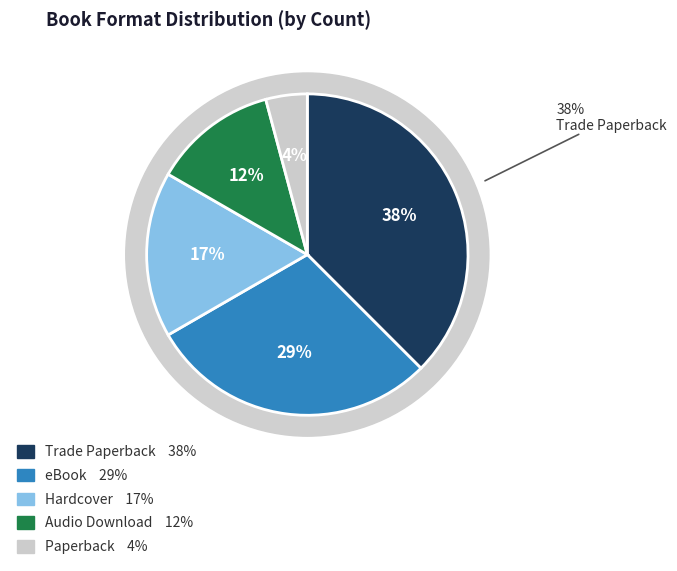

Rank the categories by value from lowest to highest.

Paperback, Audio Download, Hardcover, eBook, Trade Paperback